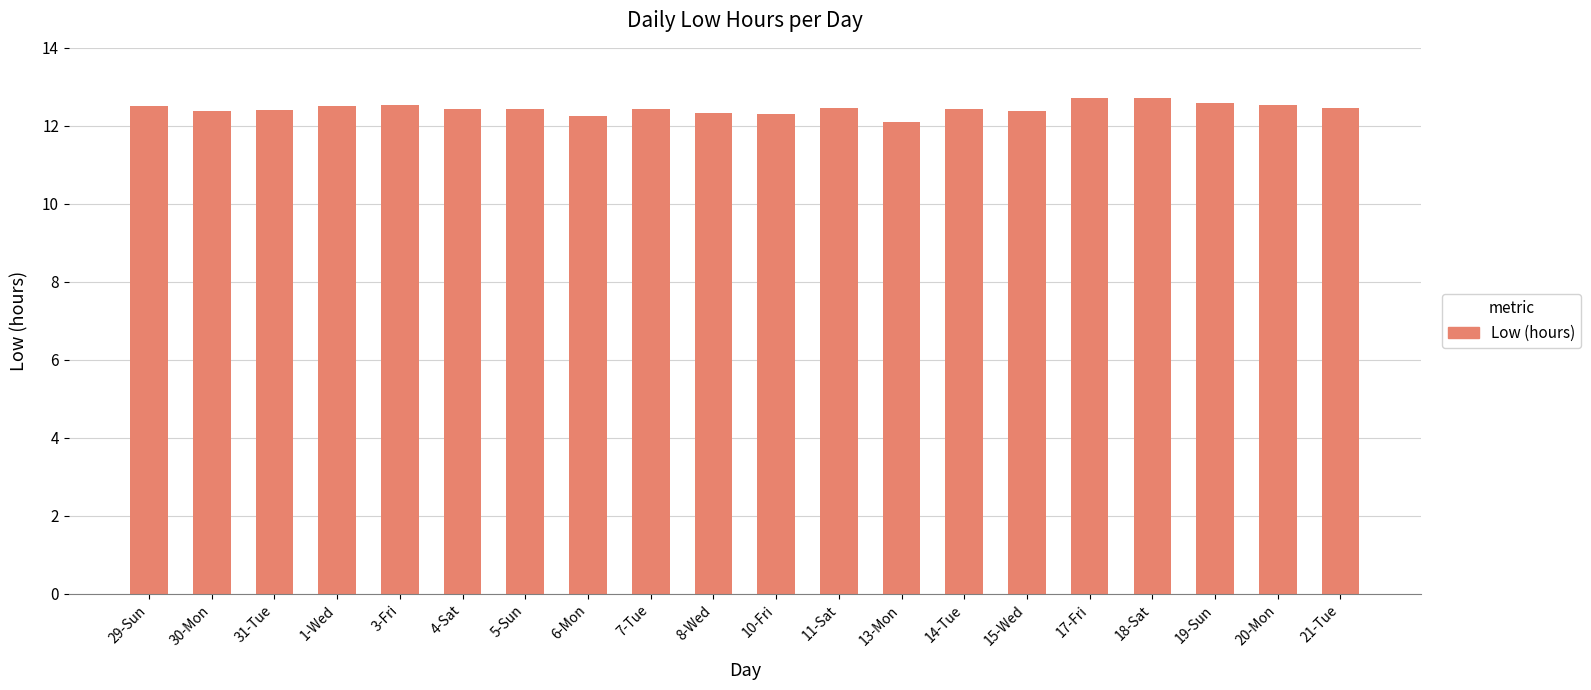

What is the greatest value displayed?

12.7